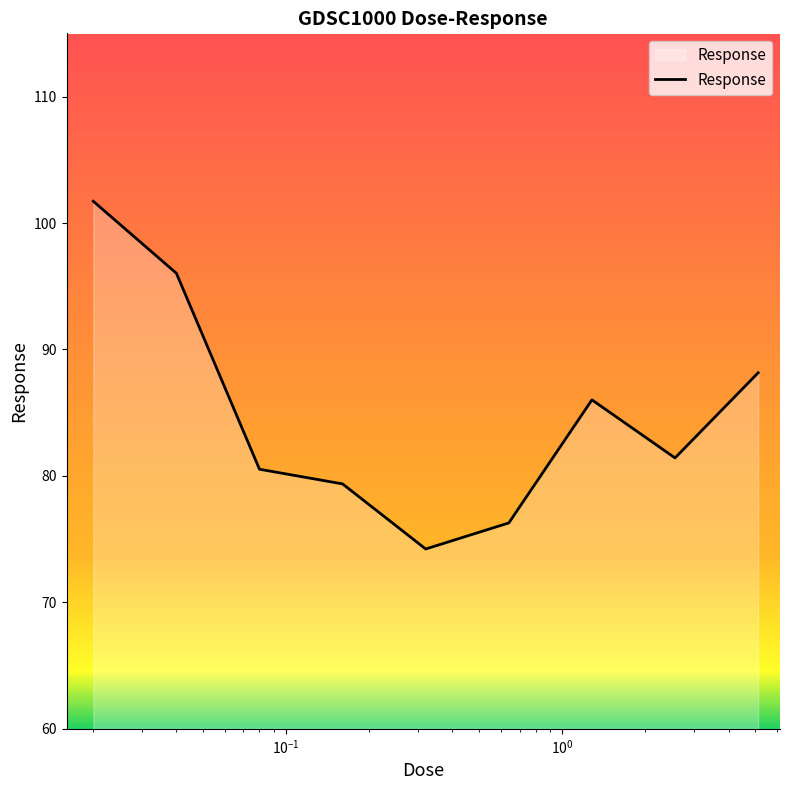

What is the smallest value displayed?

74.2